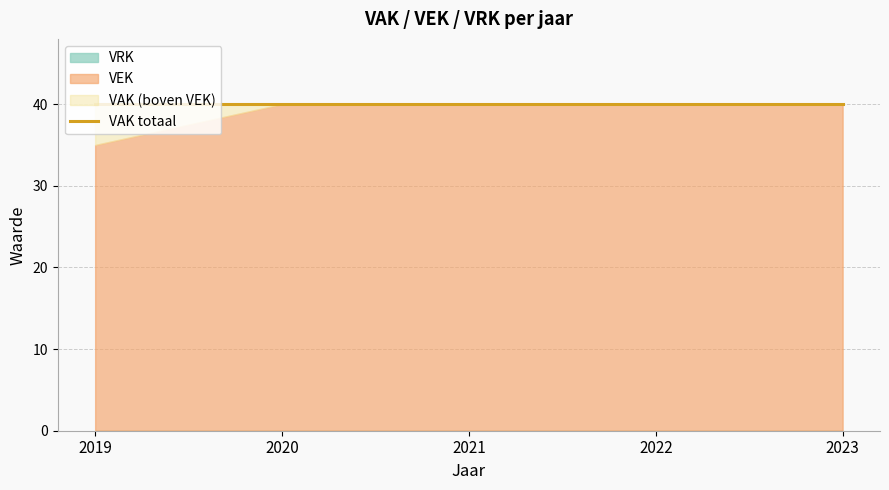

How many categories are shown in the chart?

5